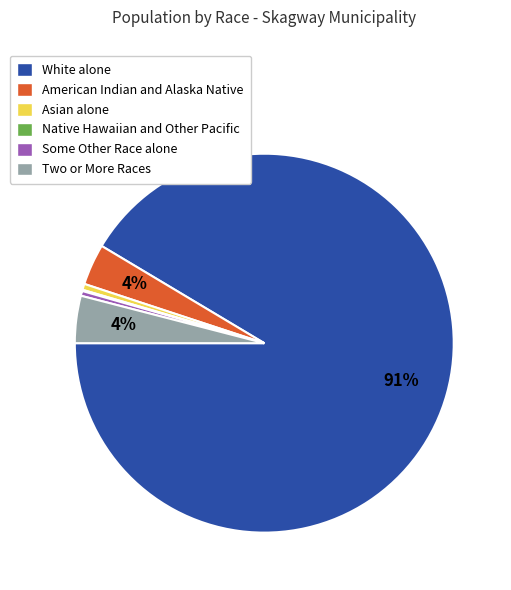

Which category accounts for the majority?

White alone